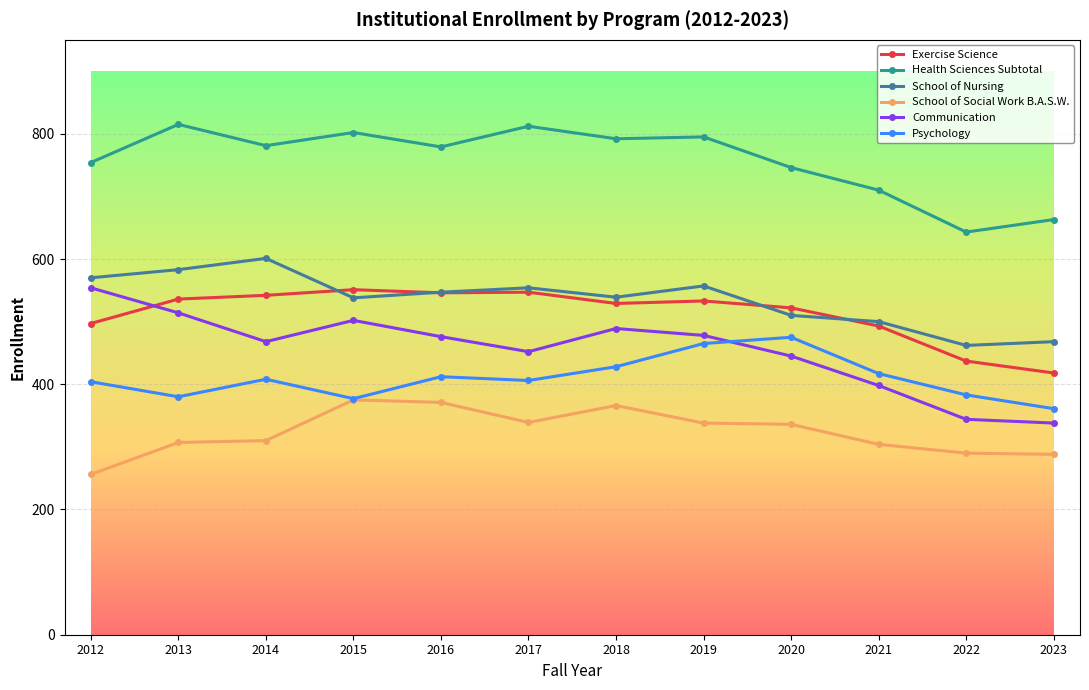

Does the chart display data point markers on the line(s)?

Yes